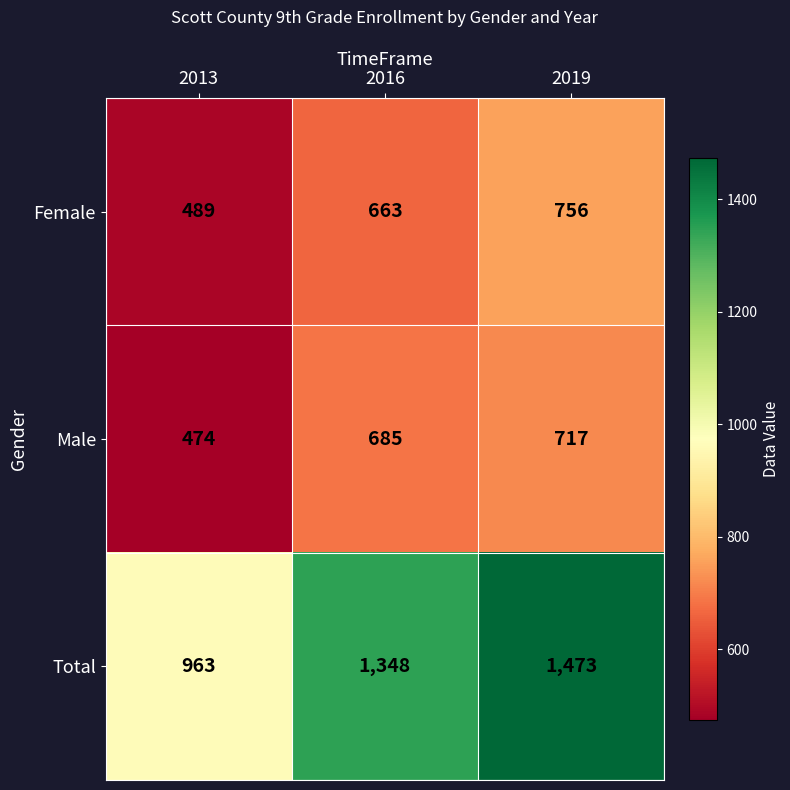

True or false: Total has a value of 1348 at 2016.

True